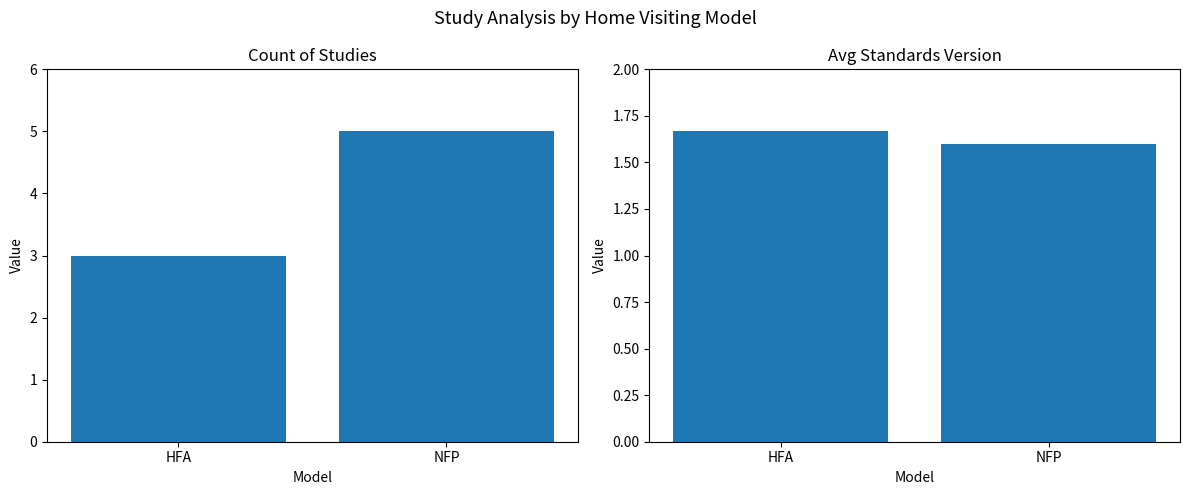

What is the average value of the Avg Standards Version series?

1.6